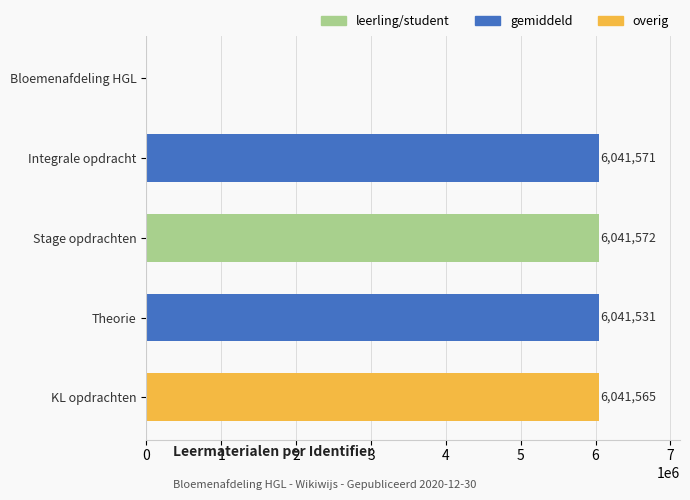

The value at Bloemenafdeling HGL is -3507905. True or false?

False